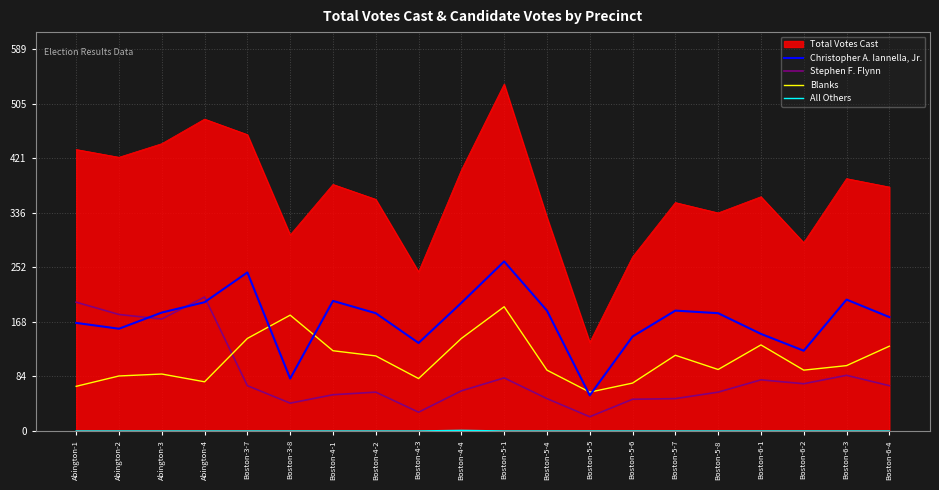

Which series has the largest range (max minus min)?

Total Votes Cast